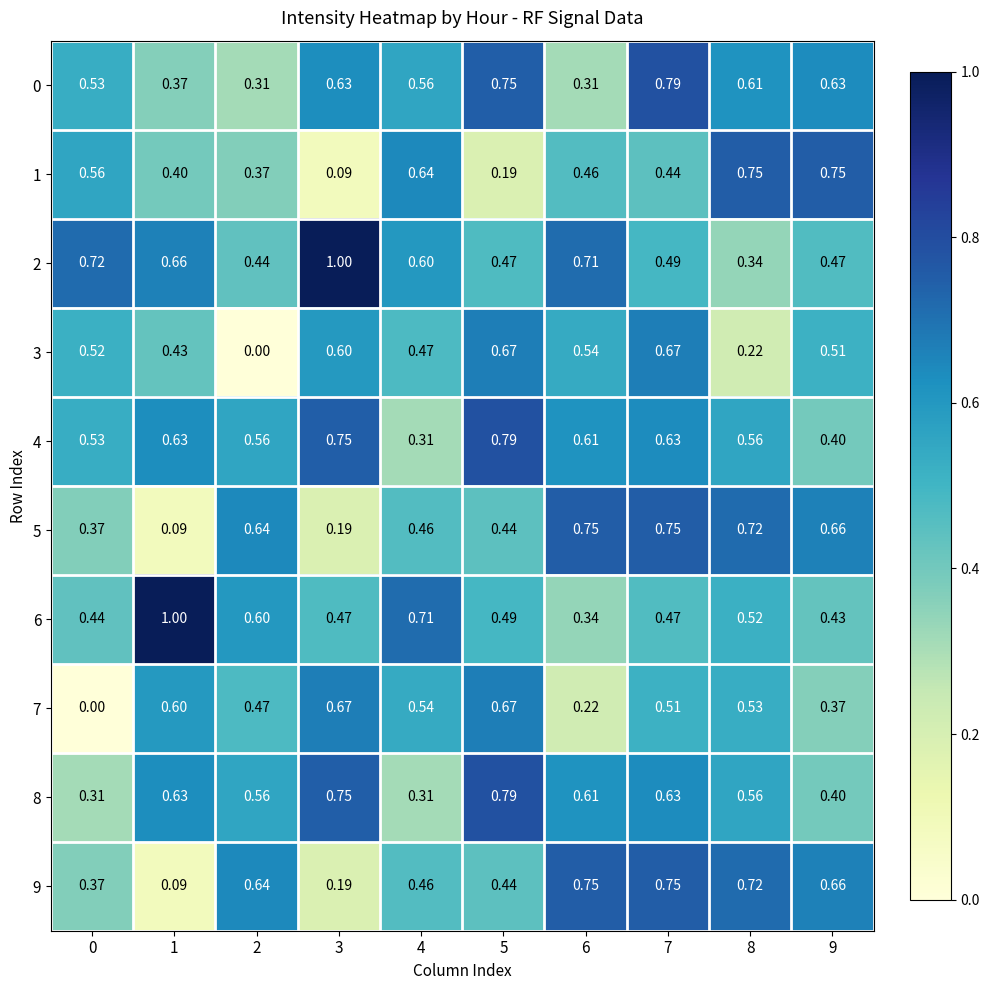

Is the value of 2 at 5 greater than the value of 3 at 1?

Yes